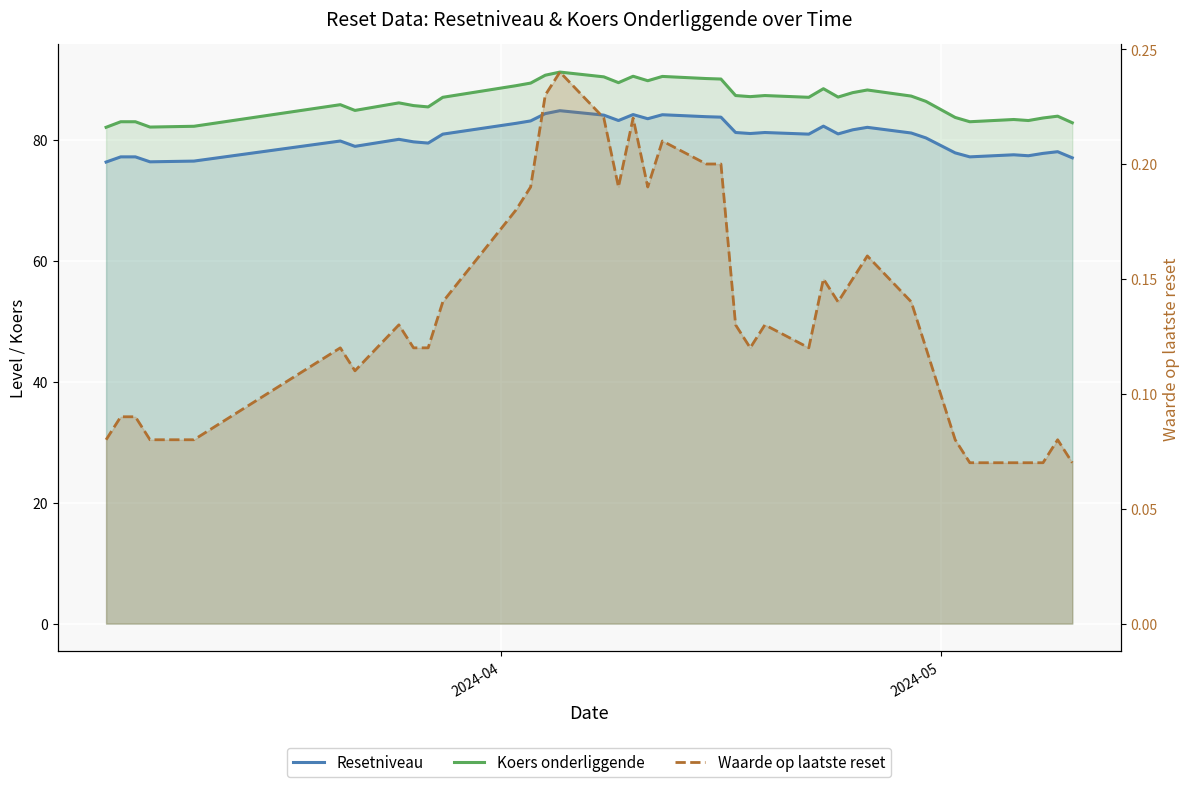

What are all the series names shown in the legend?

Resetniveau, Koers onderliggende, Waarde op laatste reset